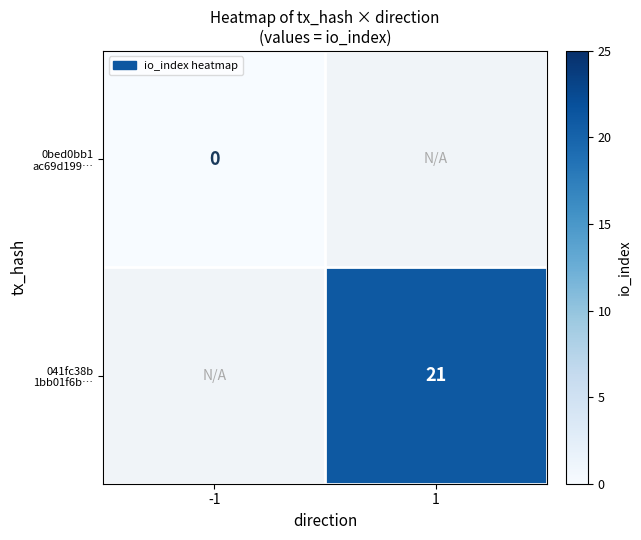

At how many categories does at least one series exceed 1?

1